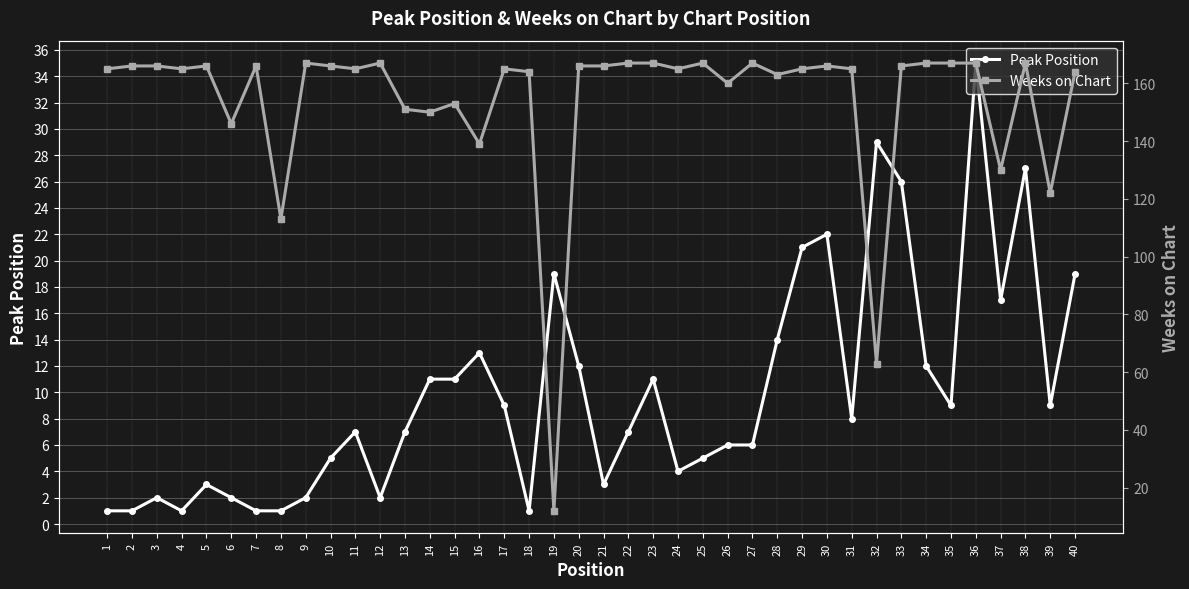

What value does the Peak Position series have at 31?

8